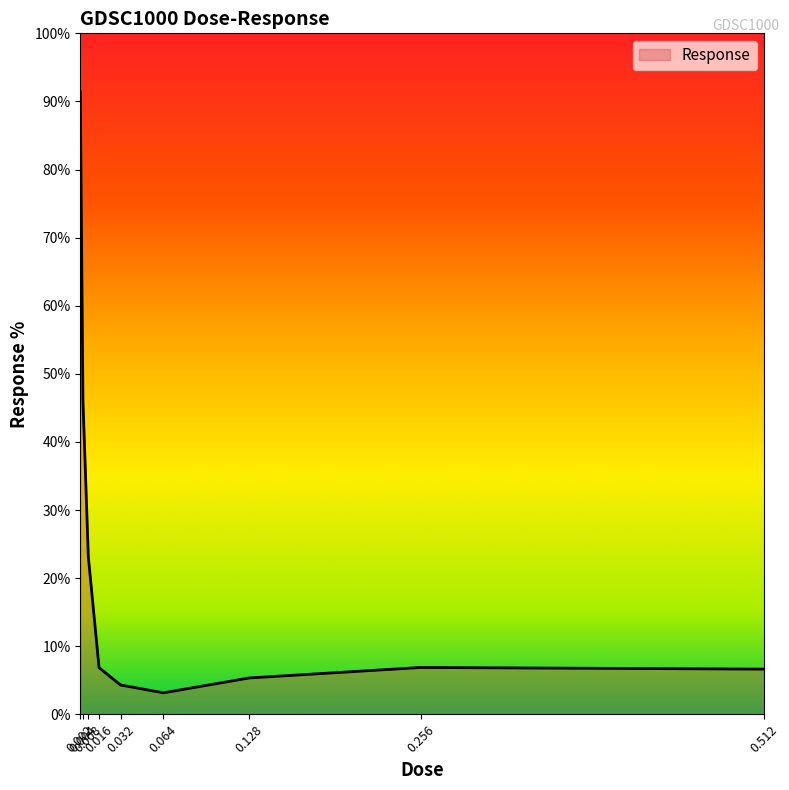

What is the difference between the maximum and minimum values?

88.3